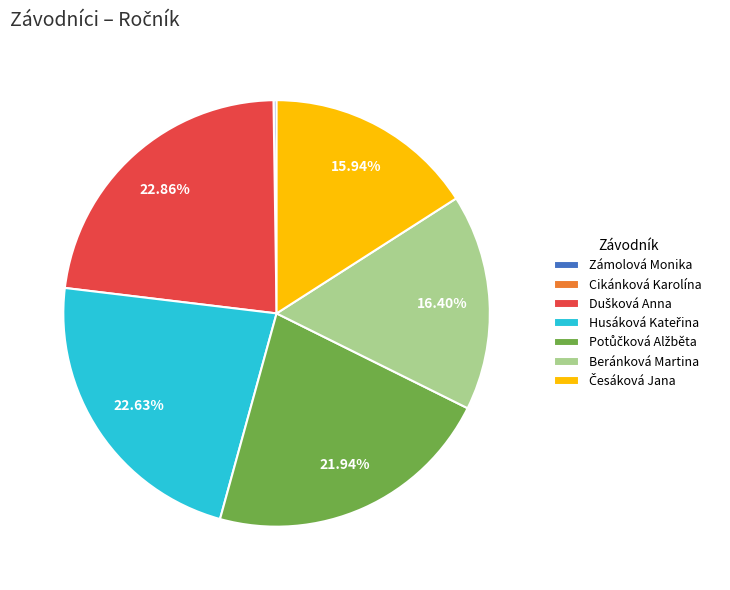

Is there any slice that represents more than half of the pie?

No